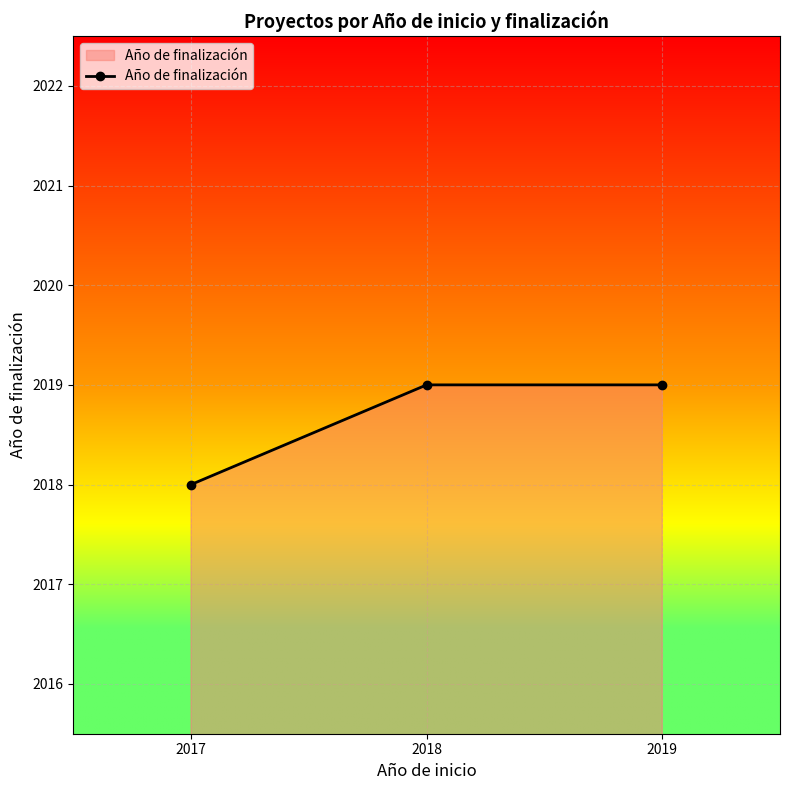

What is the difference between the maximum and minimum values?

1